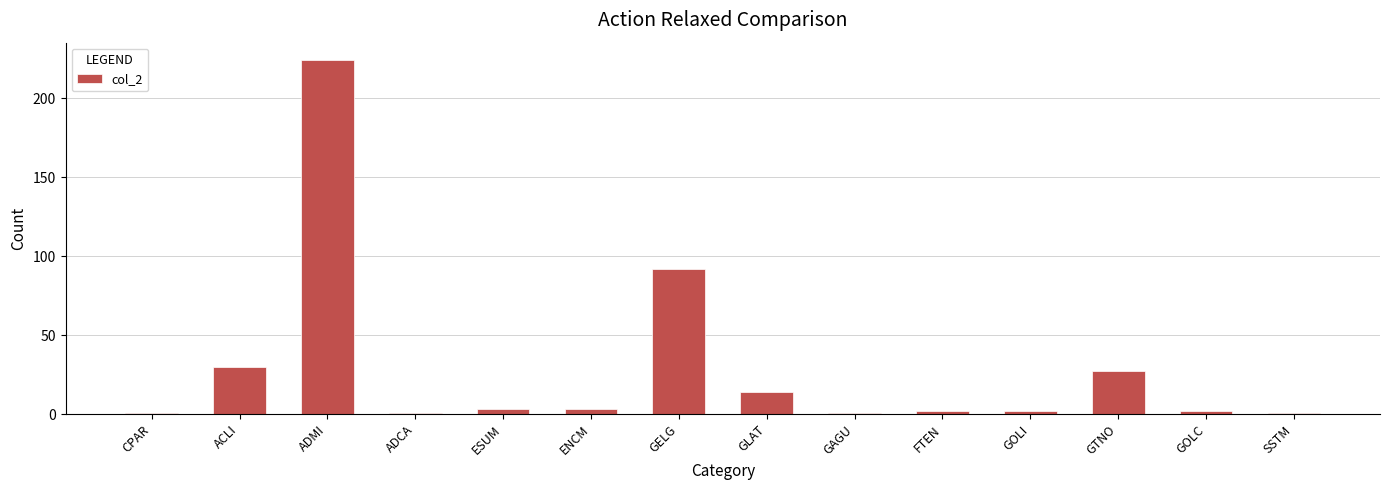

Reading left to right, what are all the values shown in this chart?

CPAR=1	ACLI=30	ADMI=224	ADCA=1	ESUM=3	ENCM=3	GELG=92	GLAT=14	GAGU=1	FTEN=2	GOLI=2	GTNO=27	GOLC=2	SSTM=1